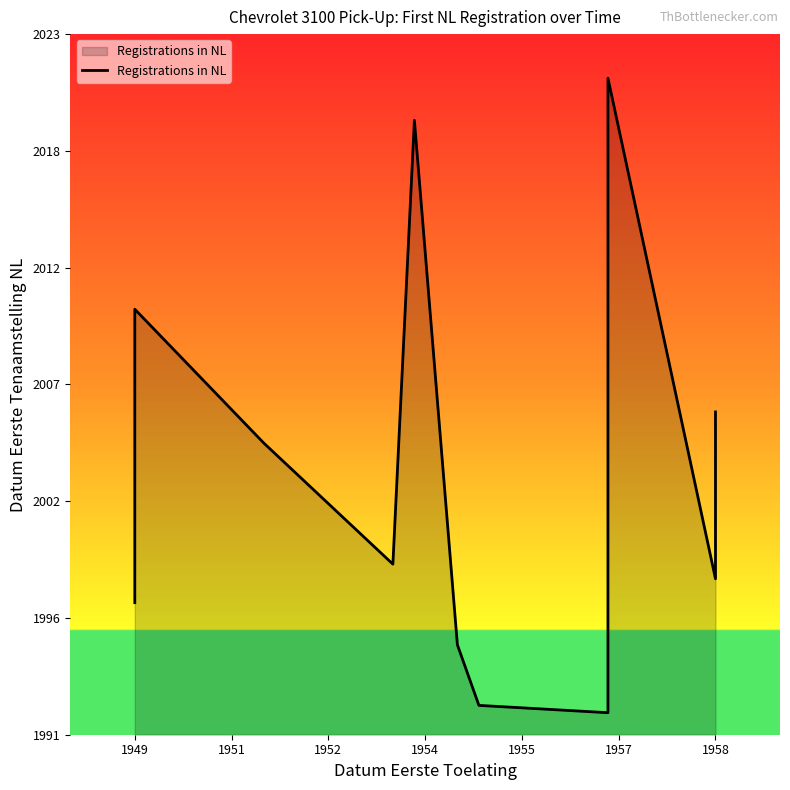

Reading right to left, what are all the values shown in this chart?

2005.8	1998.2	2020.9	1992.1	1992.4	1995.2	2019.0	1998.8	2004.3	2010.4	1997.1